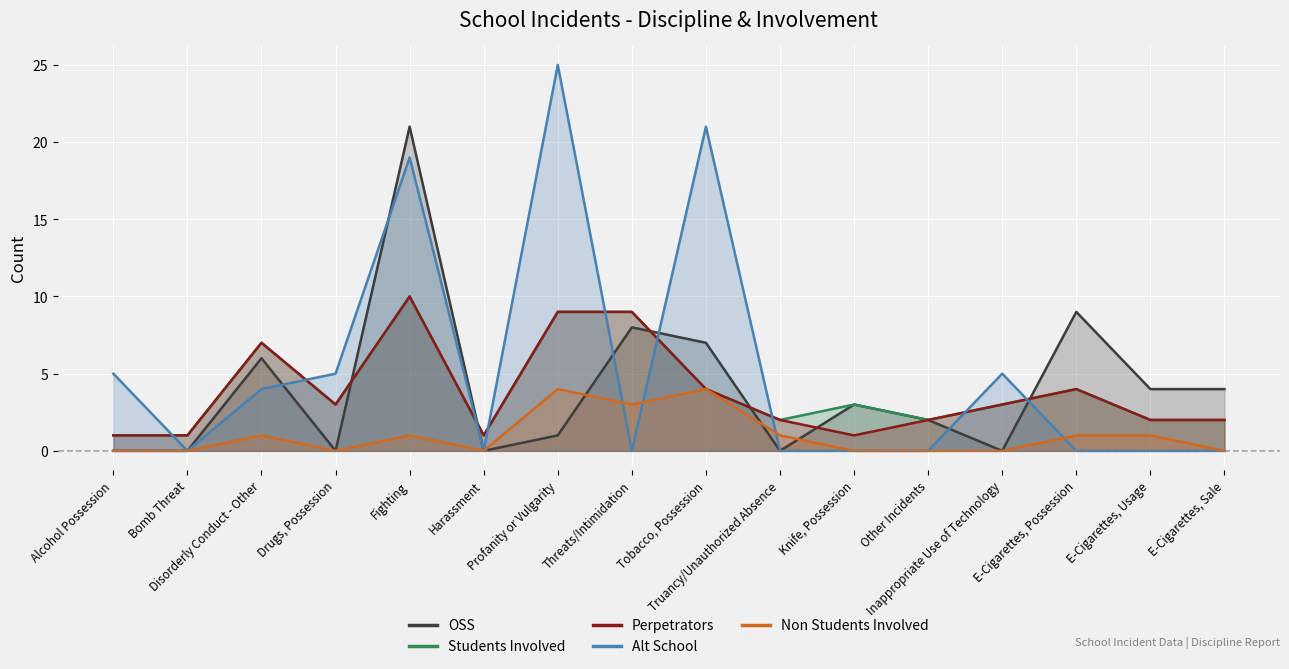

Which series has the largest total across all categories?

Alt School